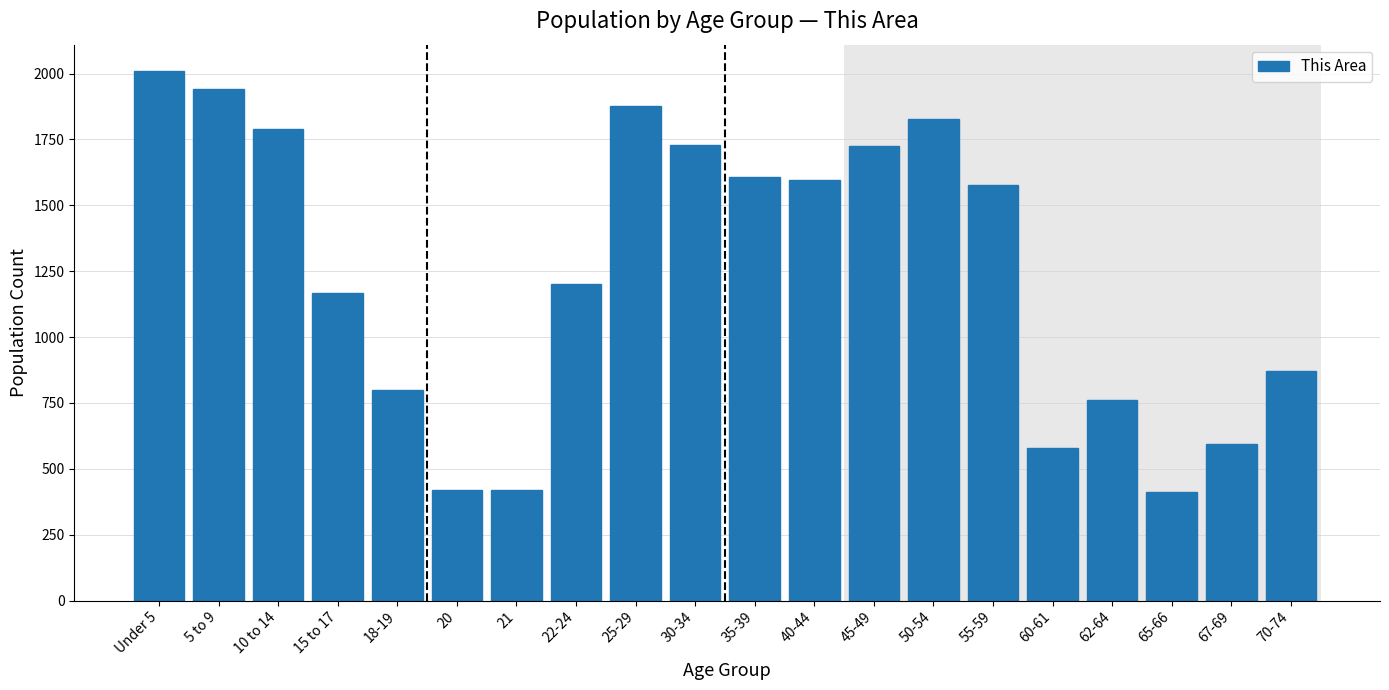

What is the sum of all values?

24903